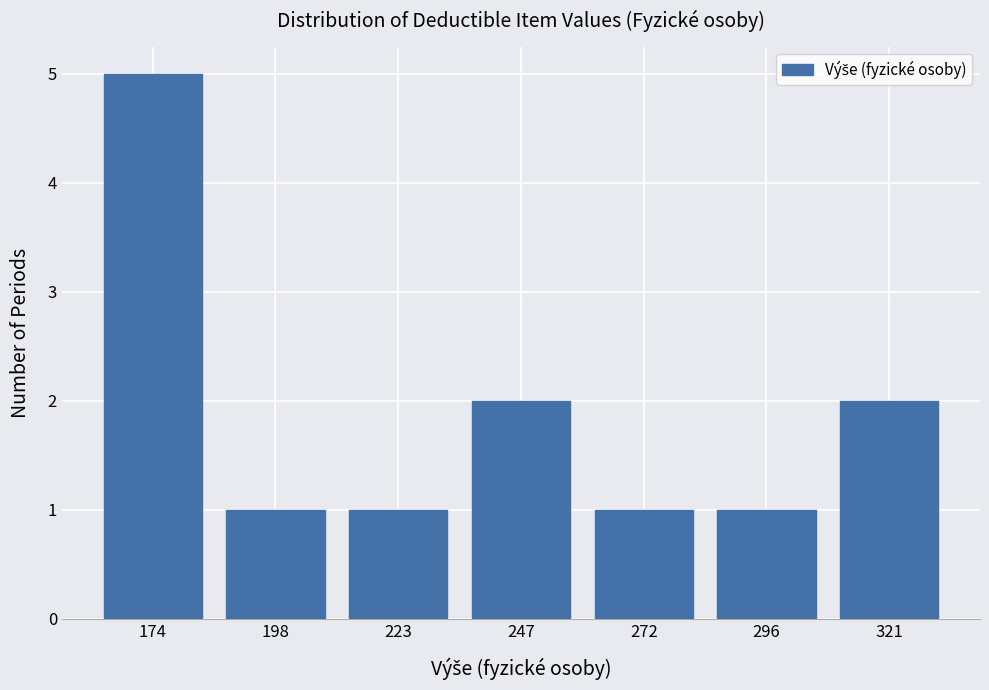

Reading left to right, list all the values displayed in this chart.

174=5	198=1	223=1	247=2	272=1	296=1	321=2